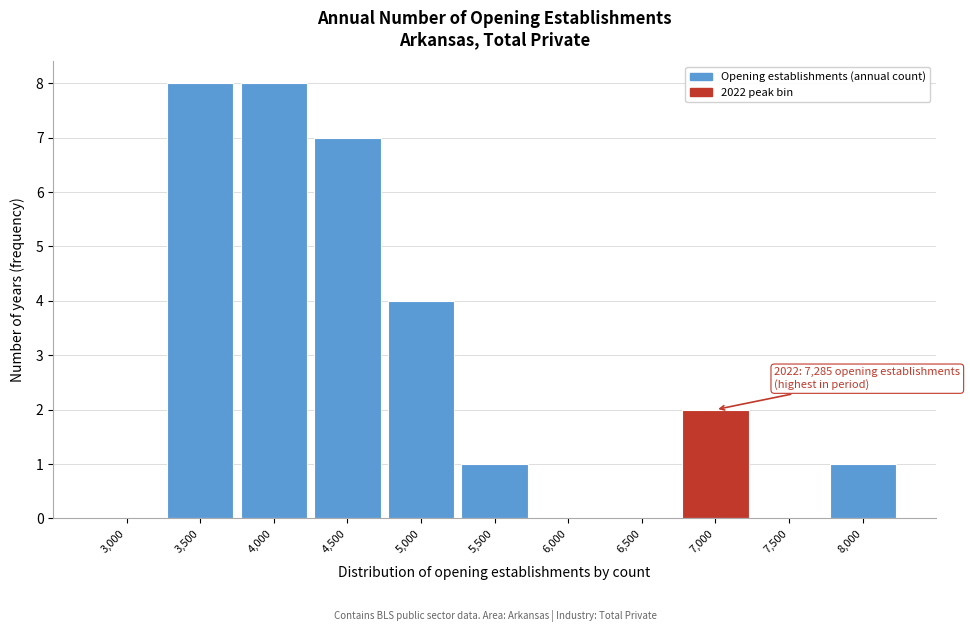

Reading right to left, list all the values displayed in this chart.

8,000=1	7,500=0	7,000=2	6,500=0	6,000=0	5,500=1	5,000=4	4,500=7	4,000=8	3,500=8	3,000=0